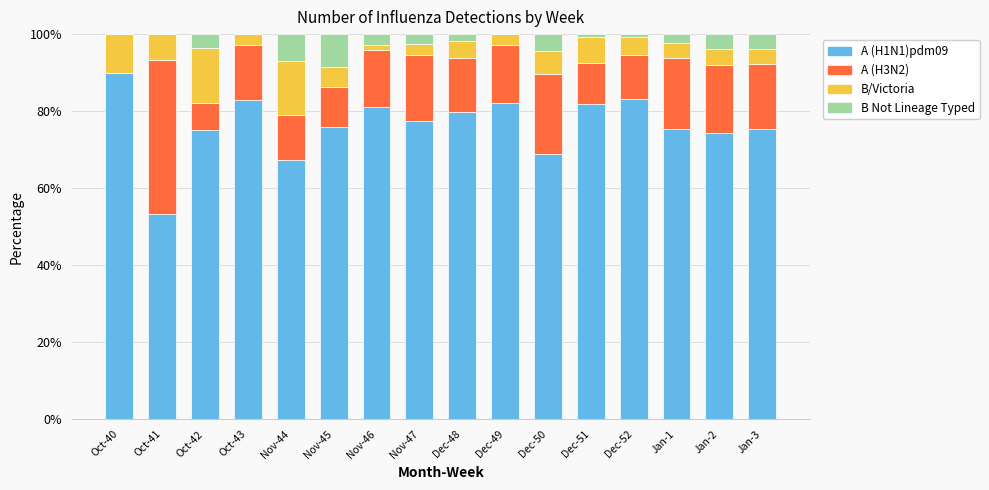

Is it true that A (H1N1)pdm09 equals 75.0 at Oct-42?

True